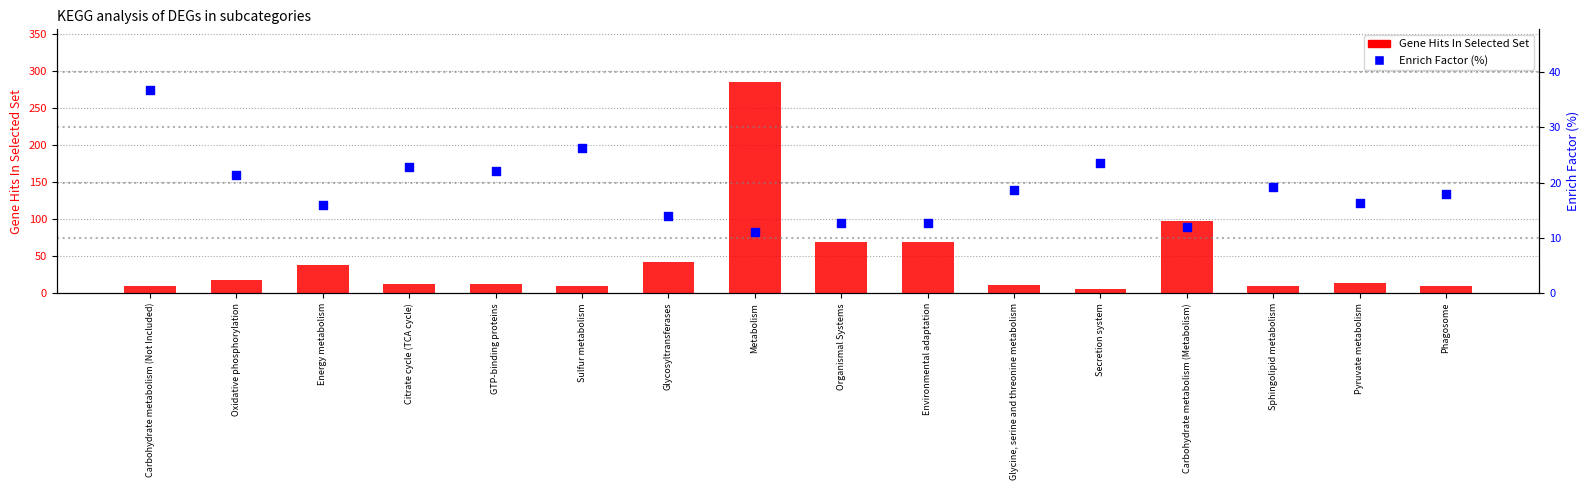

At which category is the sum across all series the highest?

Metabolism